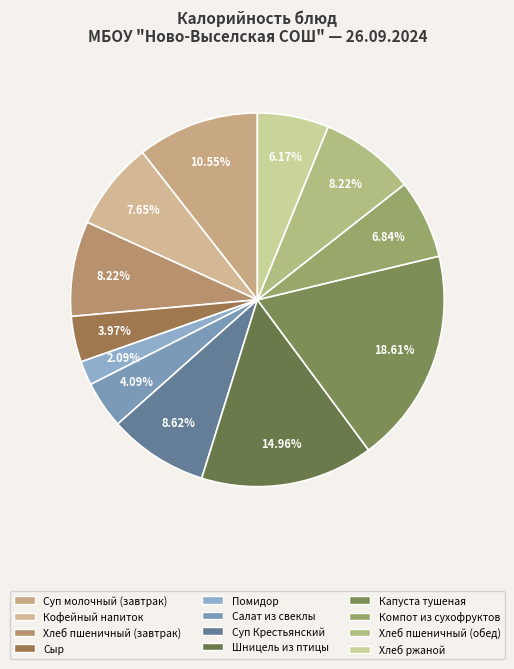

To the nearest percent, what is the difference between the largest and smallest slice percentages?

17%